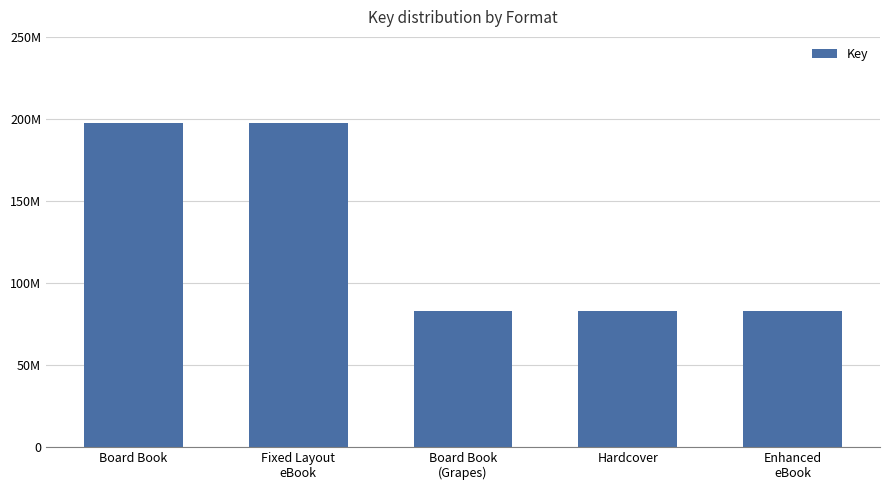

Rank the categories by value from lowest to highest.

Board Book
(Grapes), Hardcover, Enhanced
eBook, Board Book, Fixed Layout
eBook